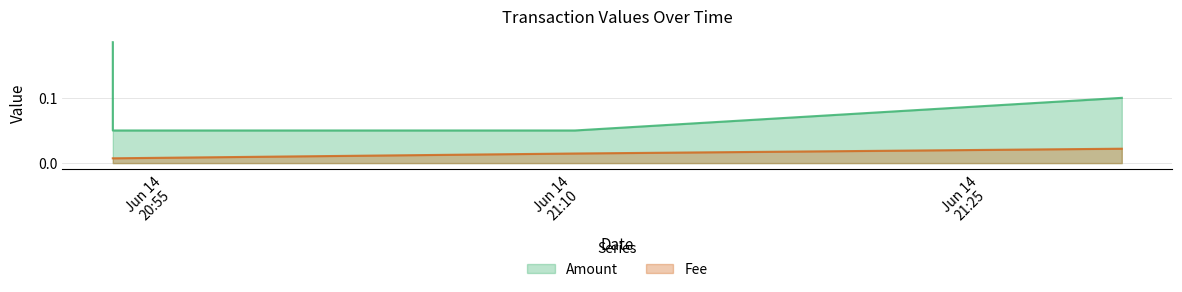

Count the number of categories in the chart.

4